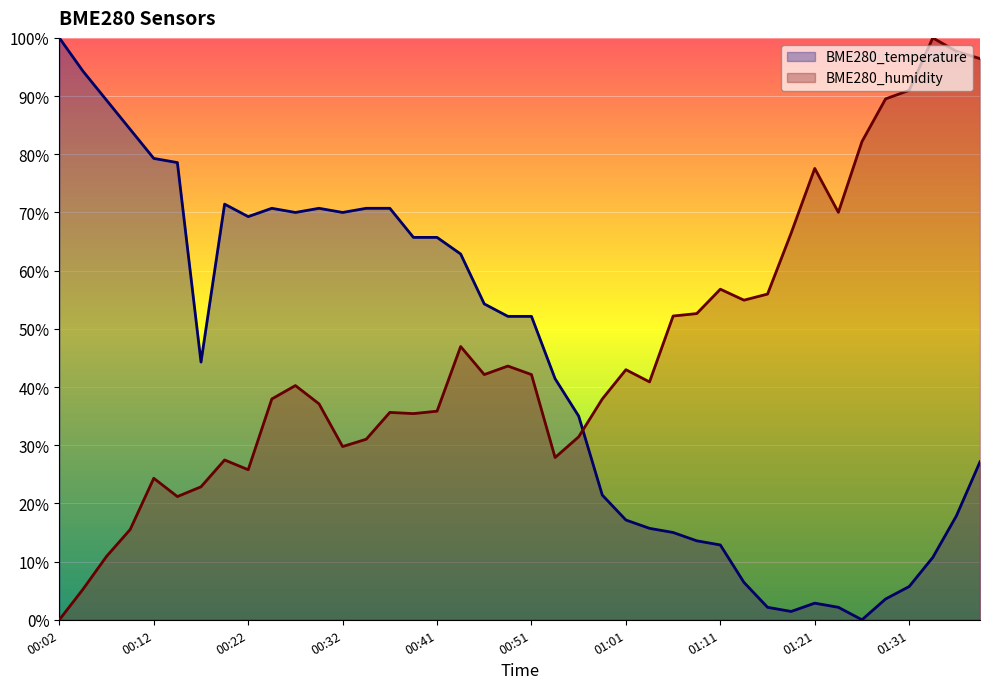

What value does the BME280_temperature series have at 01:24?

2.1